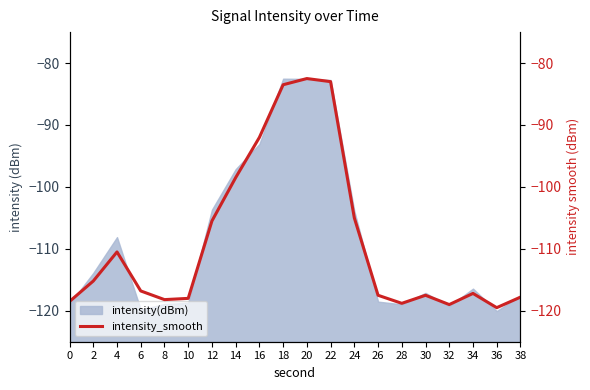

The value at 20 is -82.5. True or false?

True